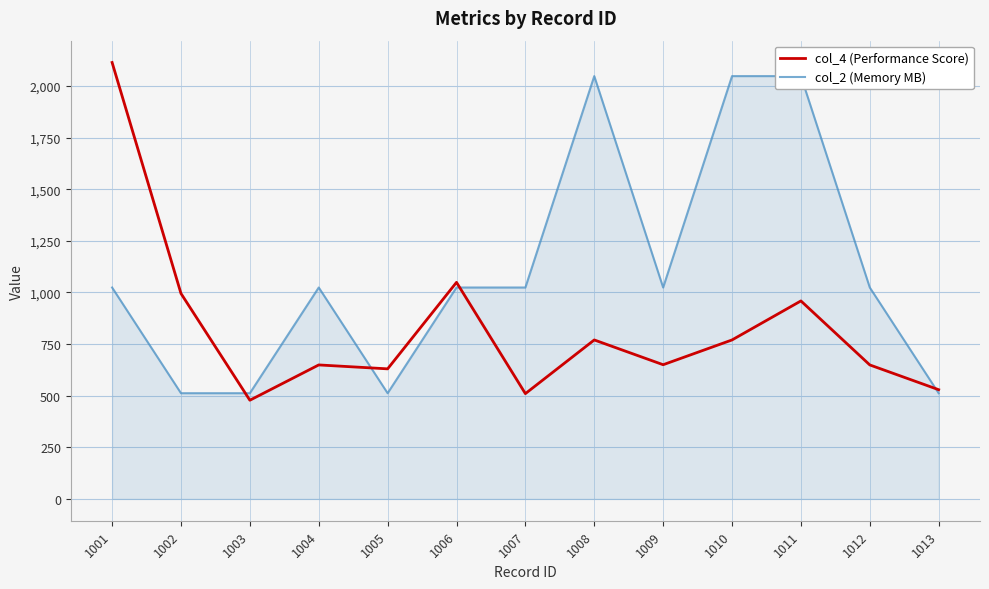

What are all the series names shown in the legend?

col_4 (Performance Score), col_2 (Memory MB)